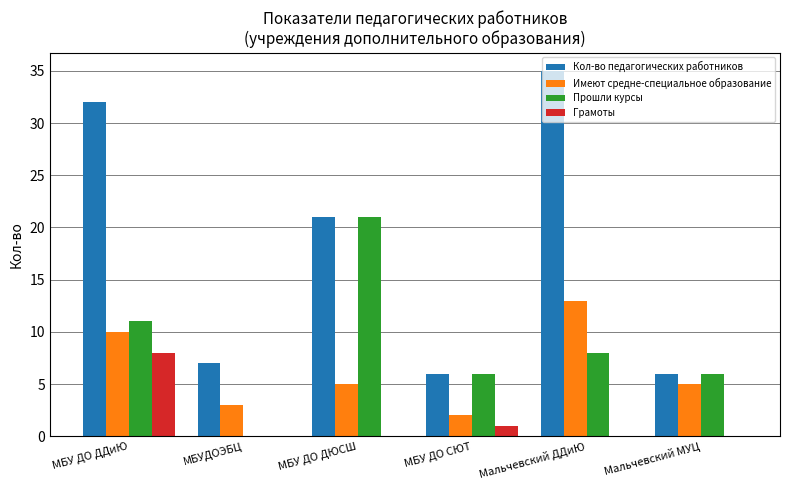

What are all the series names shown in the legend?

Кол-во педагогических работников, Имеют средне-специальное образование, Прошли курсы, Грамоты